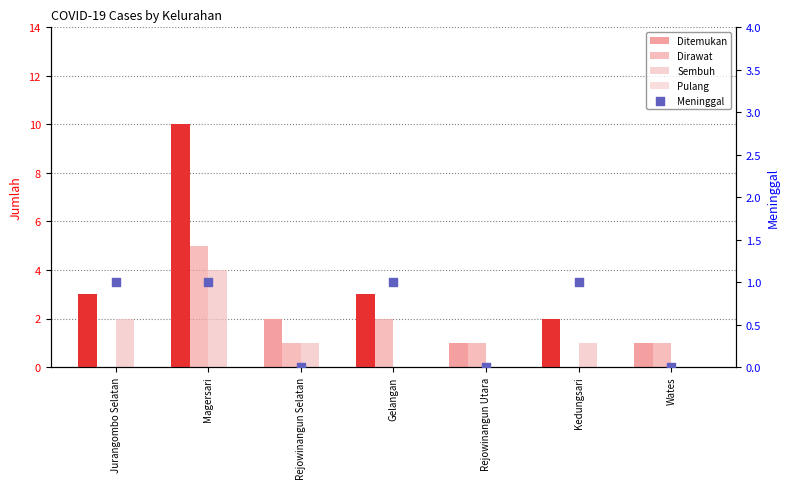

What are all the series names shown in the legend?

Ditemukan, Dirawat, Sembuh, Pulang, Meninggal